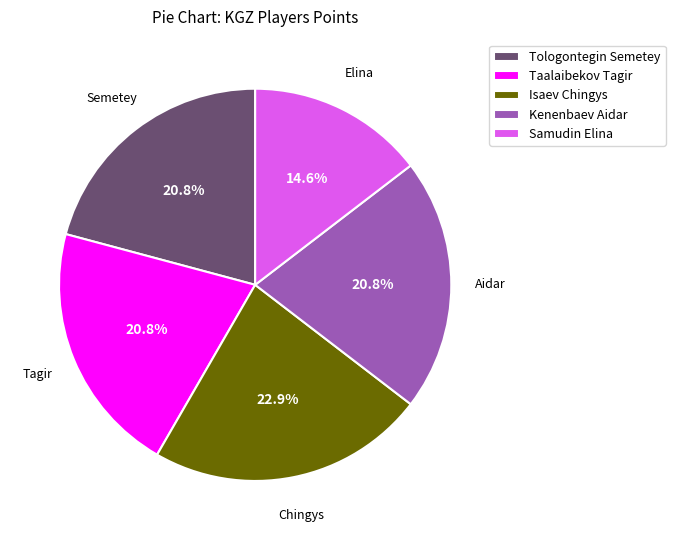

Which has a higher value, Isaev Chingys or Taalaibekov Tagir?

Isaev Chingys